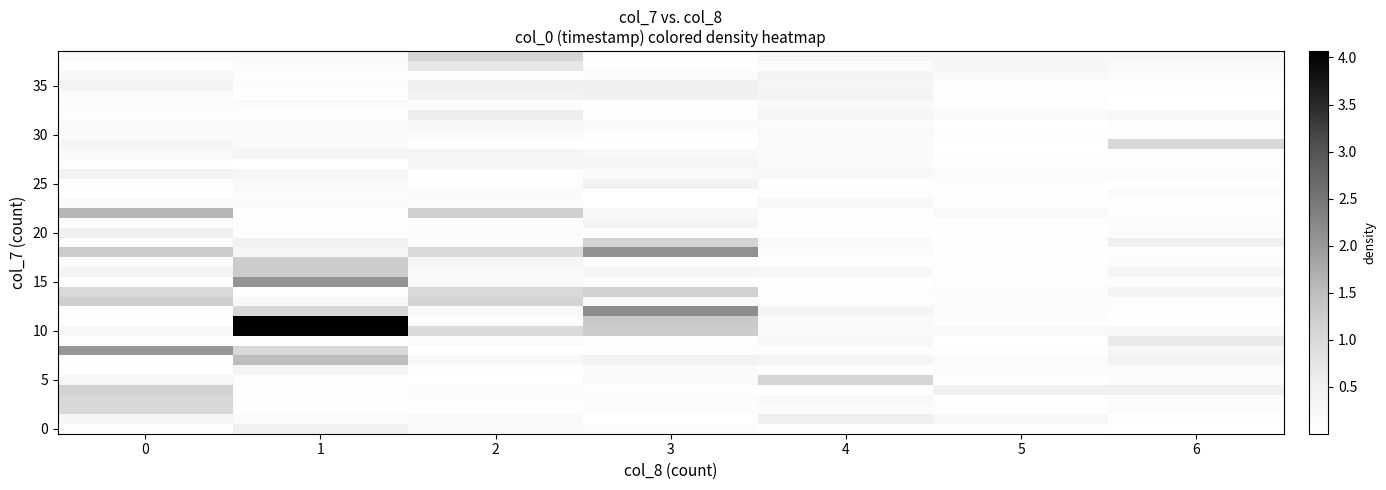

What is the difference between the highest and lowest values at 4?

1.1